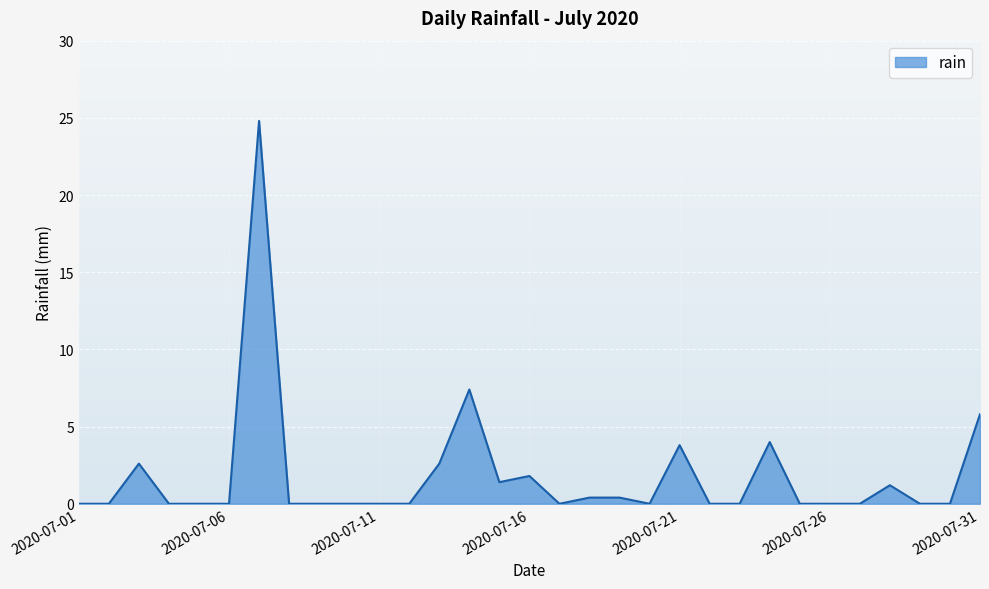

What is the greatest value displayed?

24.8